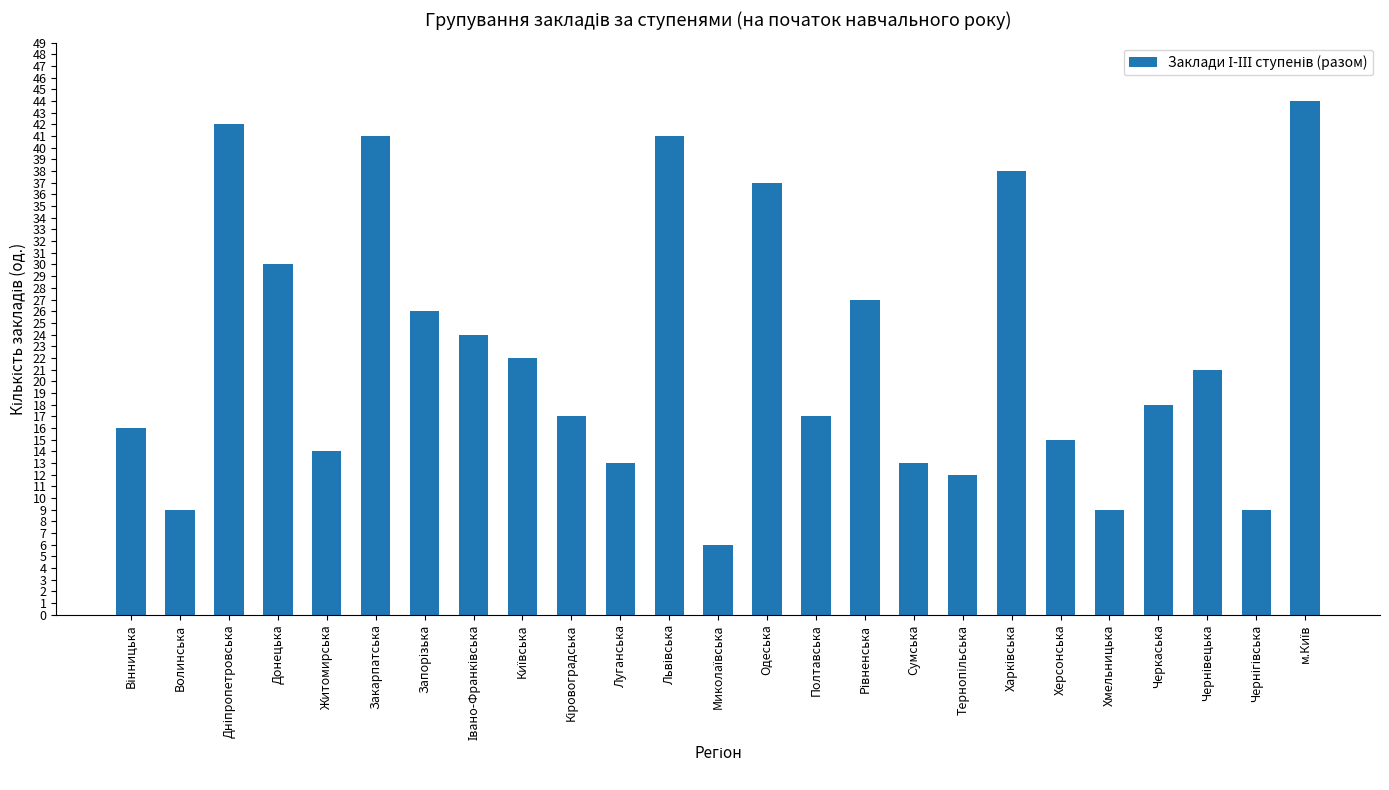

What is the value of the 5th bar from the left?

14